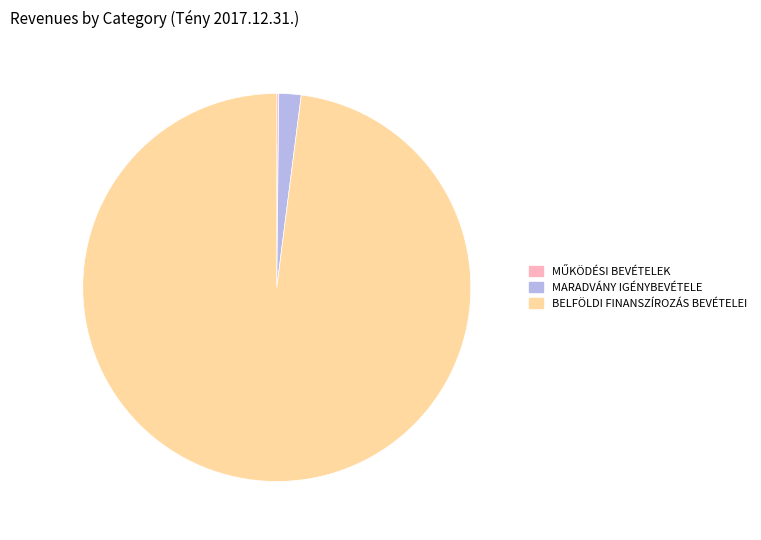

Does BELFÖLDI FINANSZÍROZÁS BEVÉTELEI represent more than half of the total?

Yes